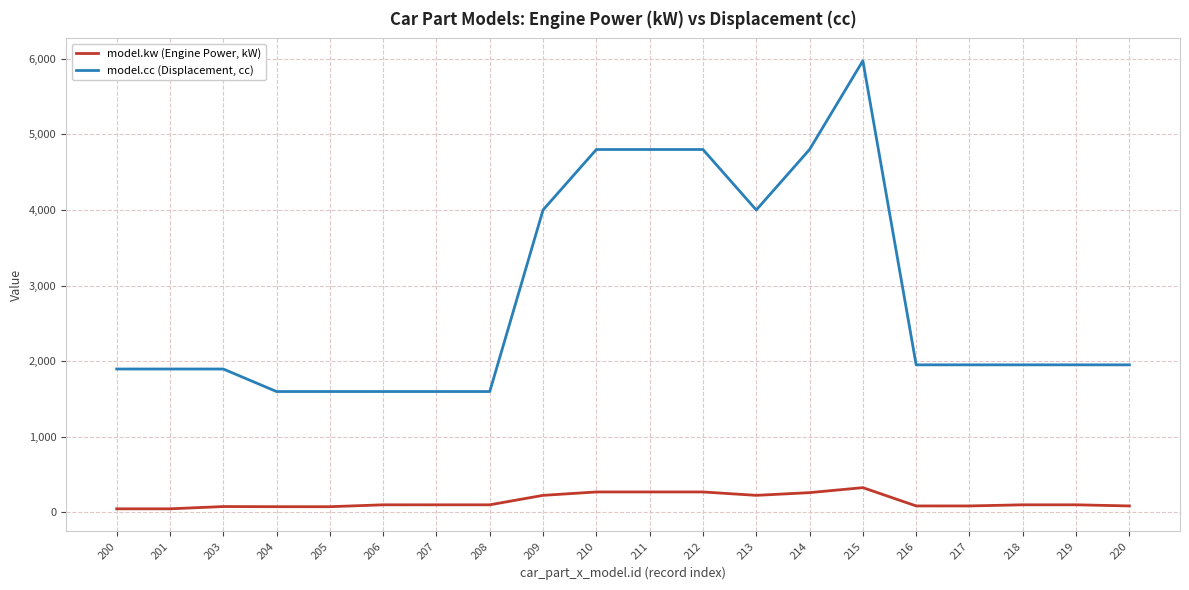

True or false: model.kw (Engine Power, kW) and model.cc (Displacement, cc) intersect in this chart.

False